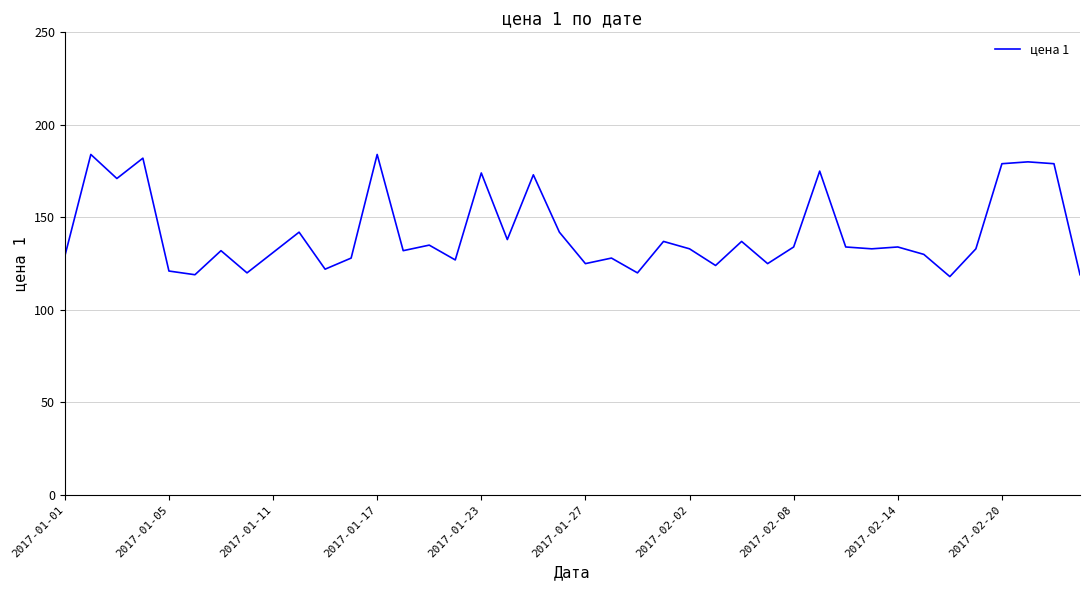

What is the difference between the maximum and minimum values?

66